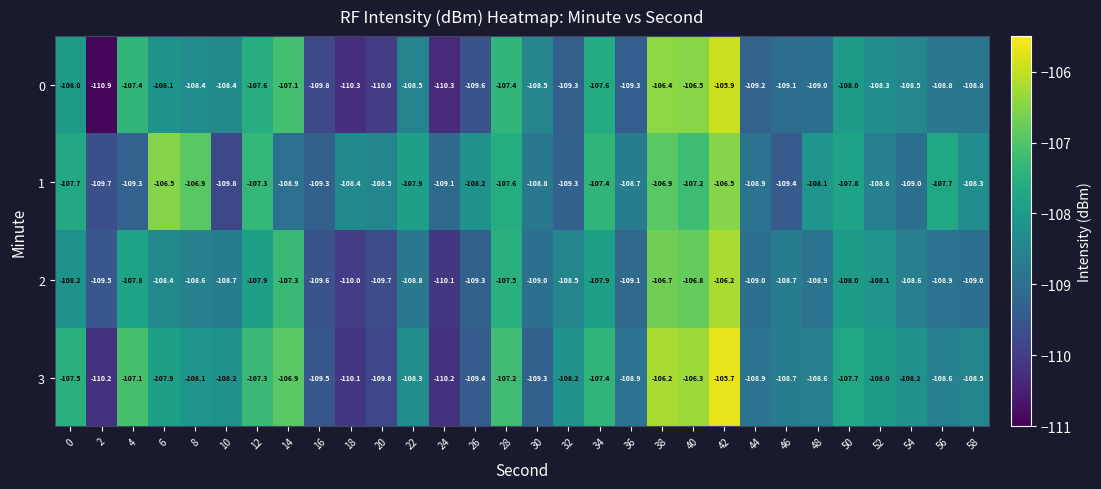

Count the number of categories in the chart.

30